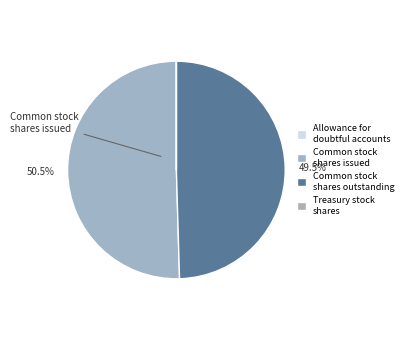

True or false: Allowance for doubtful accounts accounts for 1% of the total.

False